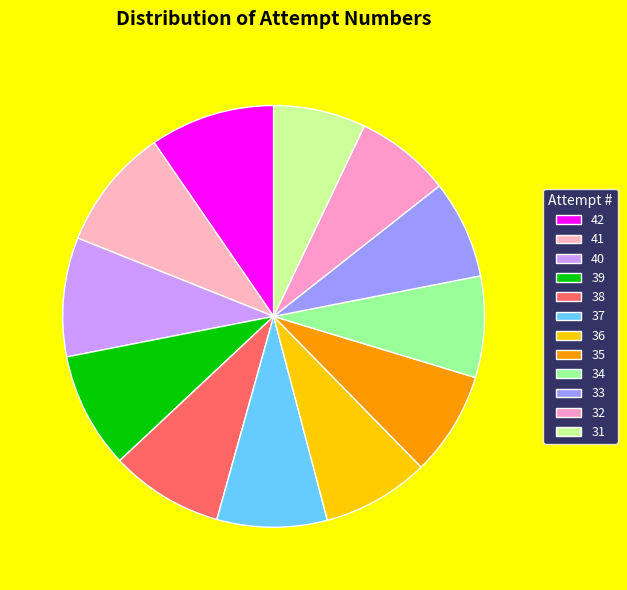

To the nearest percent, what percentage of the pie is 35?

8%